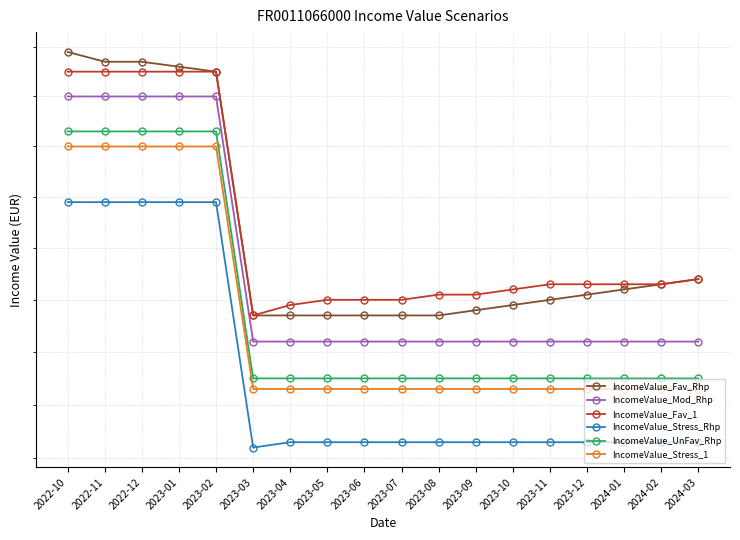

What is the label of the 7th point from the right?

2023-09